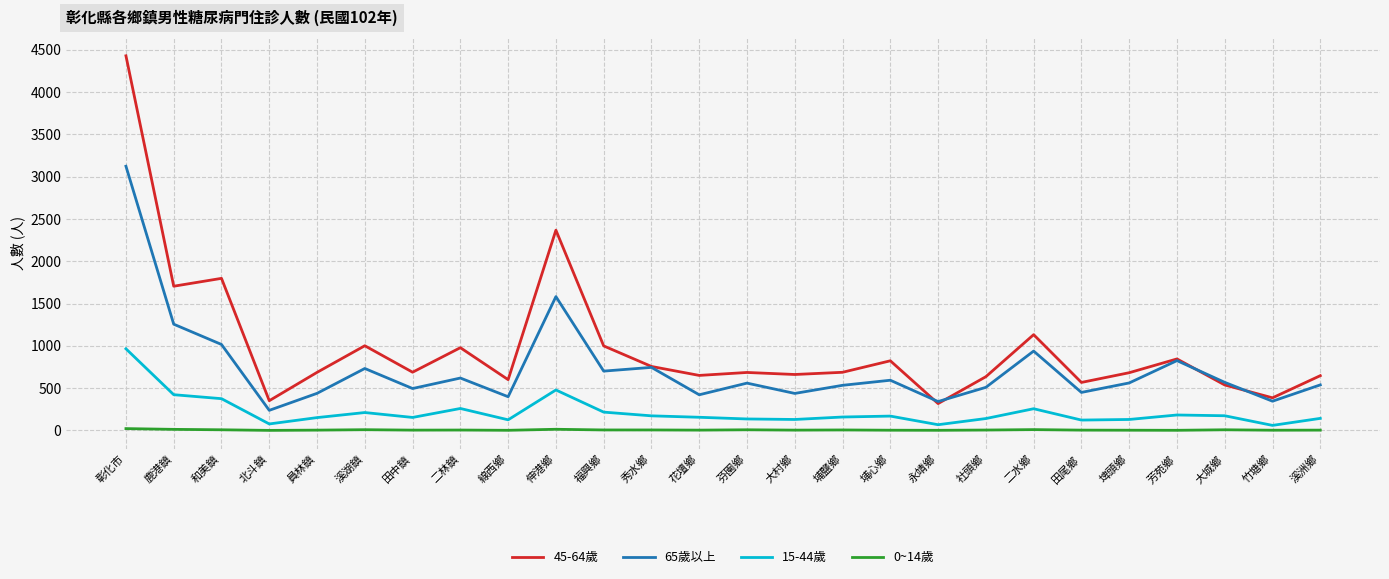

Rank the series by their maximum value, from lowest to highest.

0~14歲, 15-44歲, 65歲以上, 45-64歲